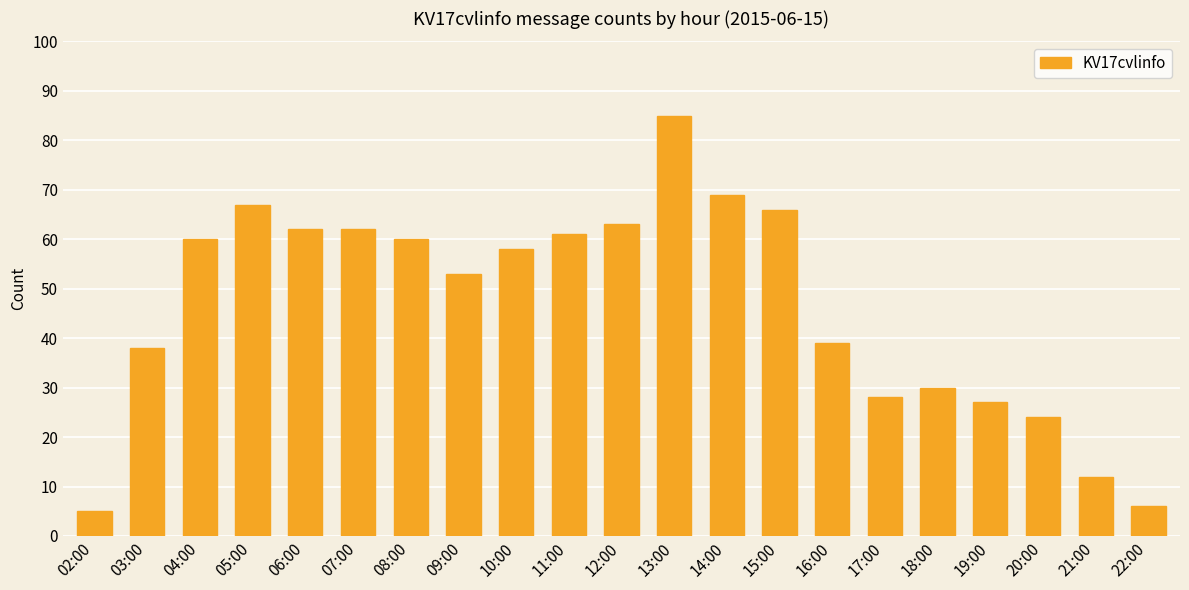

What position from the left is 11:00?

10